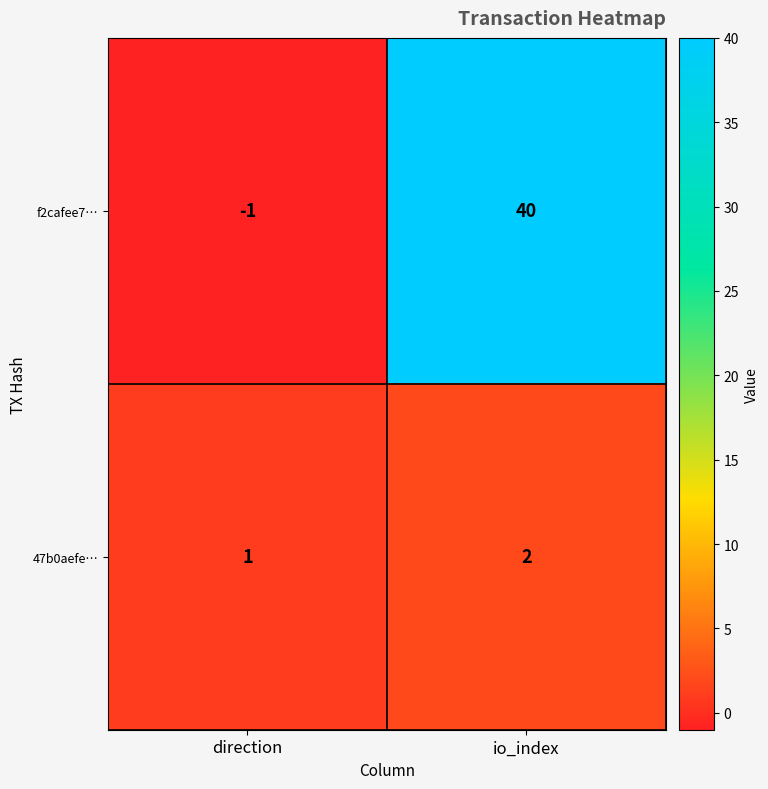

What is the average value of the f2cafee7… series?

20